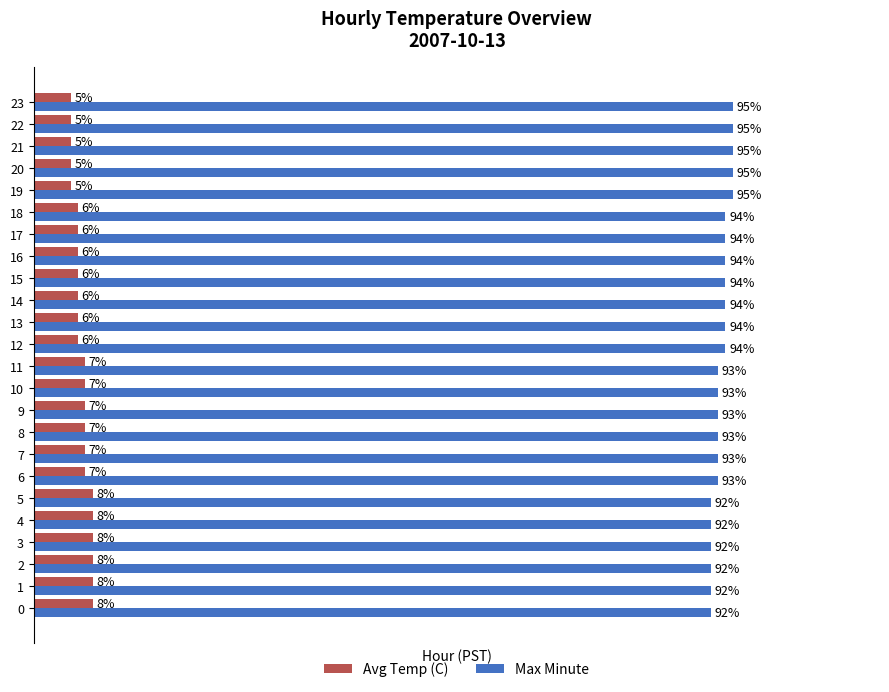

Rank the series at 19 from lowest to highest value.

Avg Temp (C), Max Minute